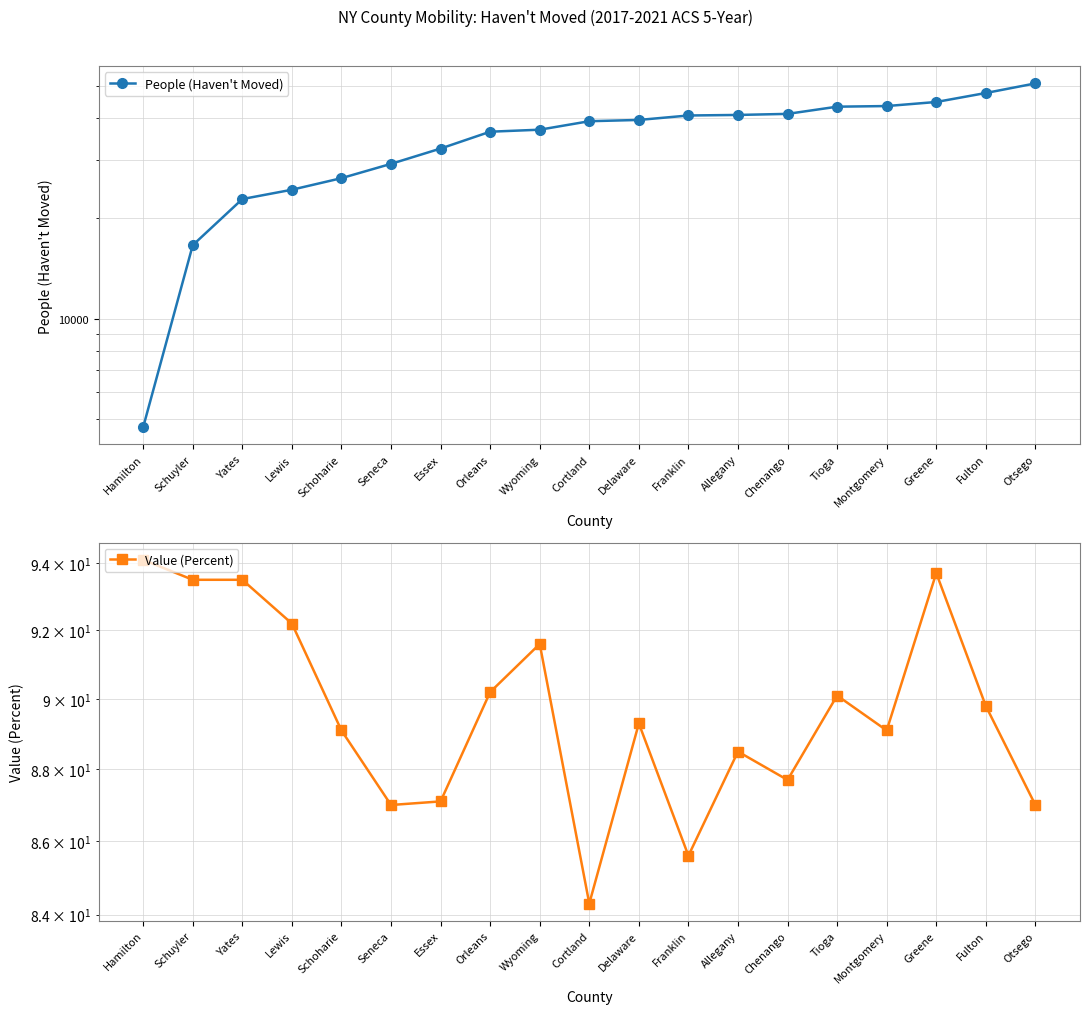

How many distinct data groups are displayed?

2